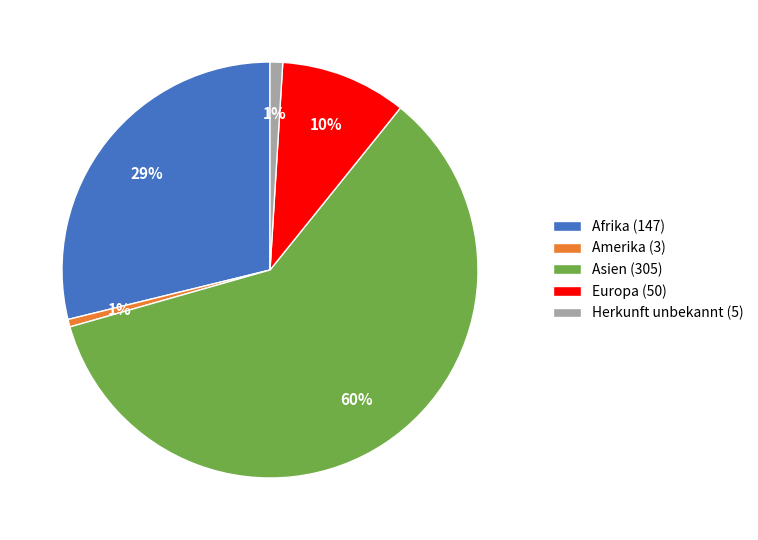

Do Amerika (3) and Afrika (147) together represent more than half of the pie?

No